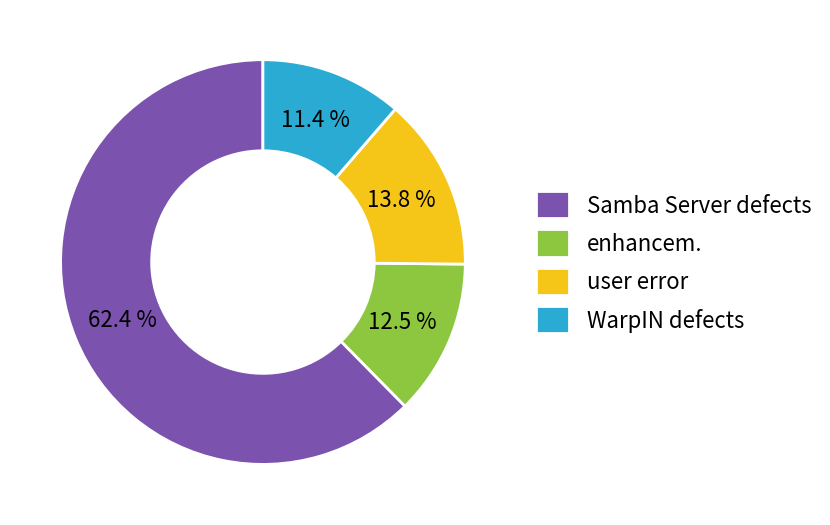

Approximately how many times larger is the value at Samba Server defects compared to WarpIN defects?

5.5